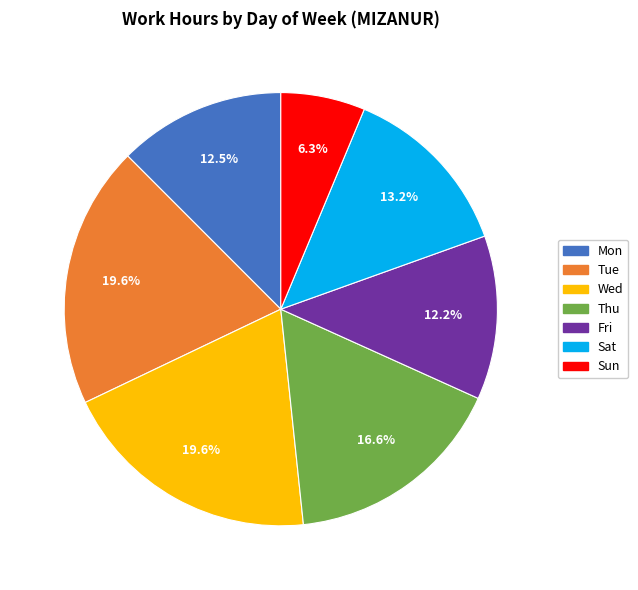

Is there a majority slice in this chart?

No